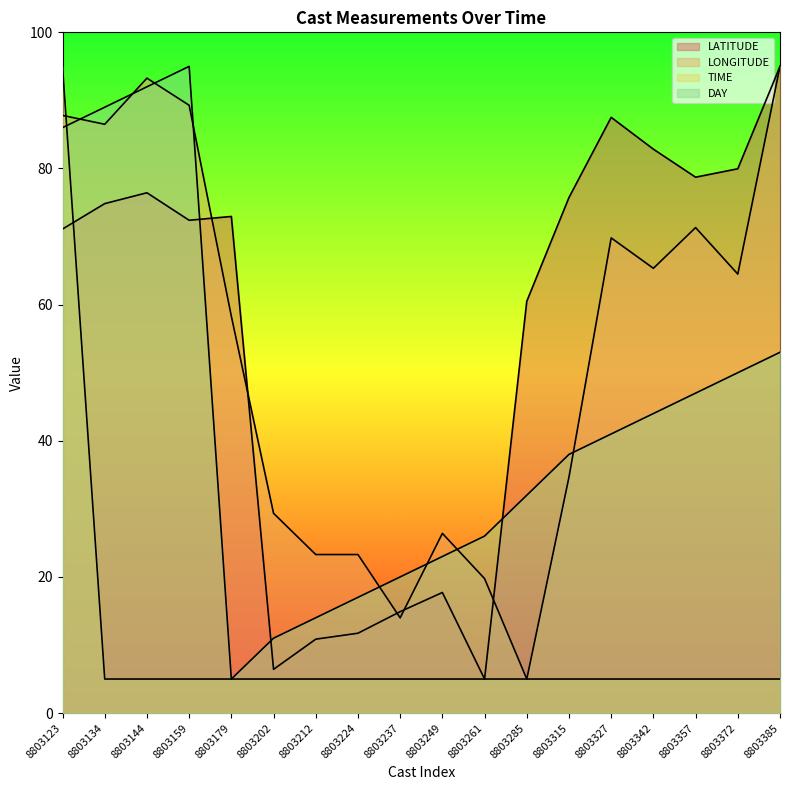

What is the difference between the maximum and minimum values in the LONGITUDE series?

90.0